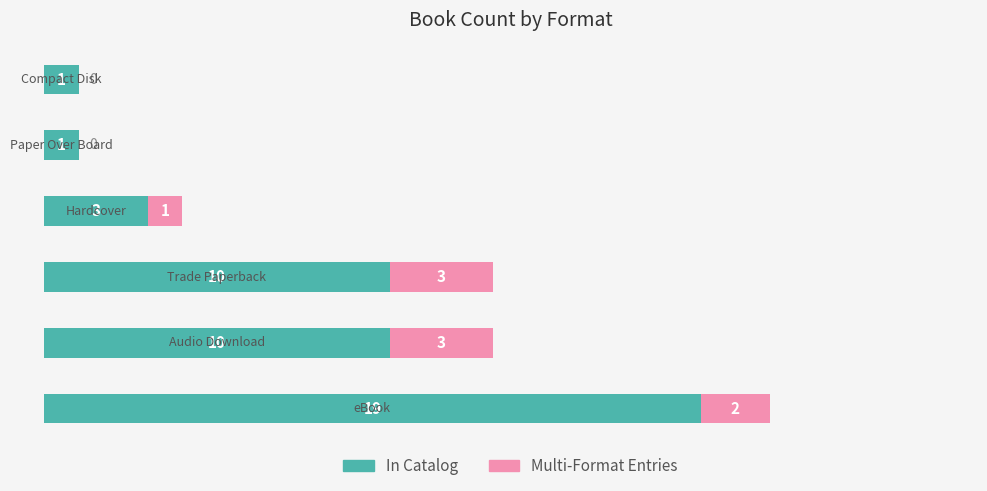

What is the maximum value for In Catalog?

19